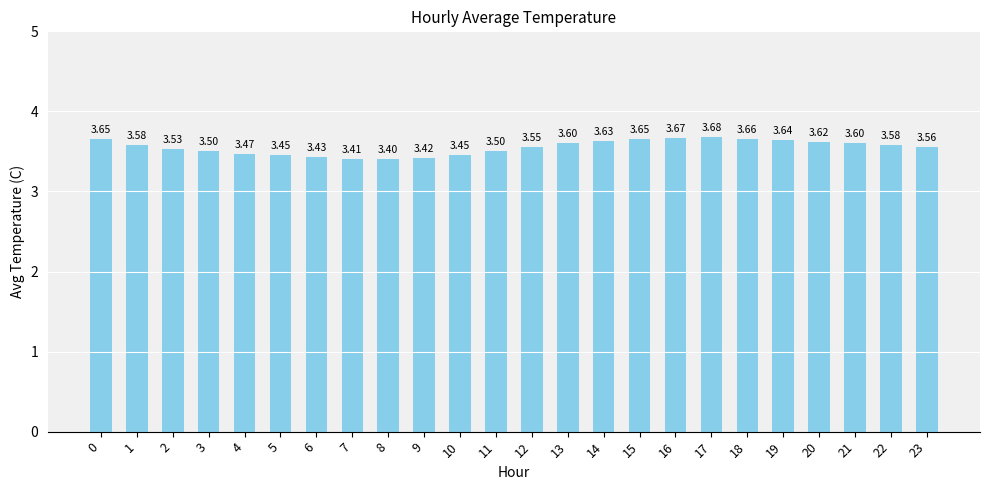

Approximately how many times larger is the value at 19 compared to 4?

1.0